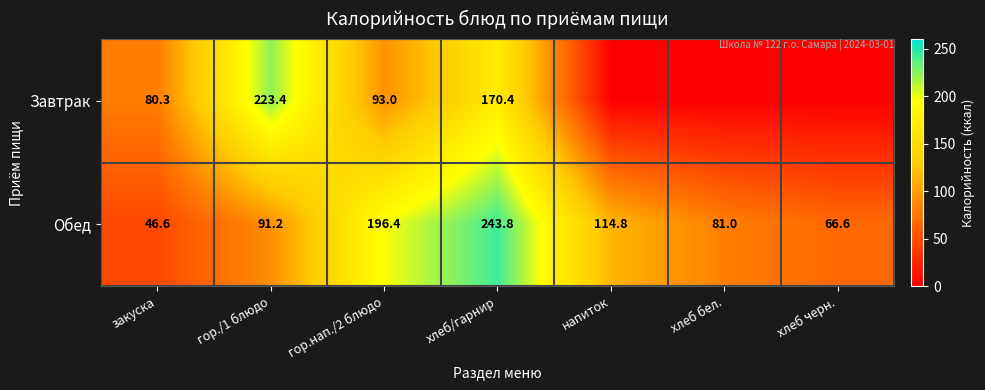

List the labels in order of Обед value, largest first.

хлеб/гарнир, гор.нап./2 блюдо, напиток, гор./1 блюдо, хлеб бел., хлеб черн., закуска